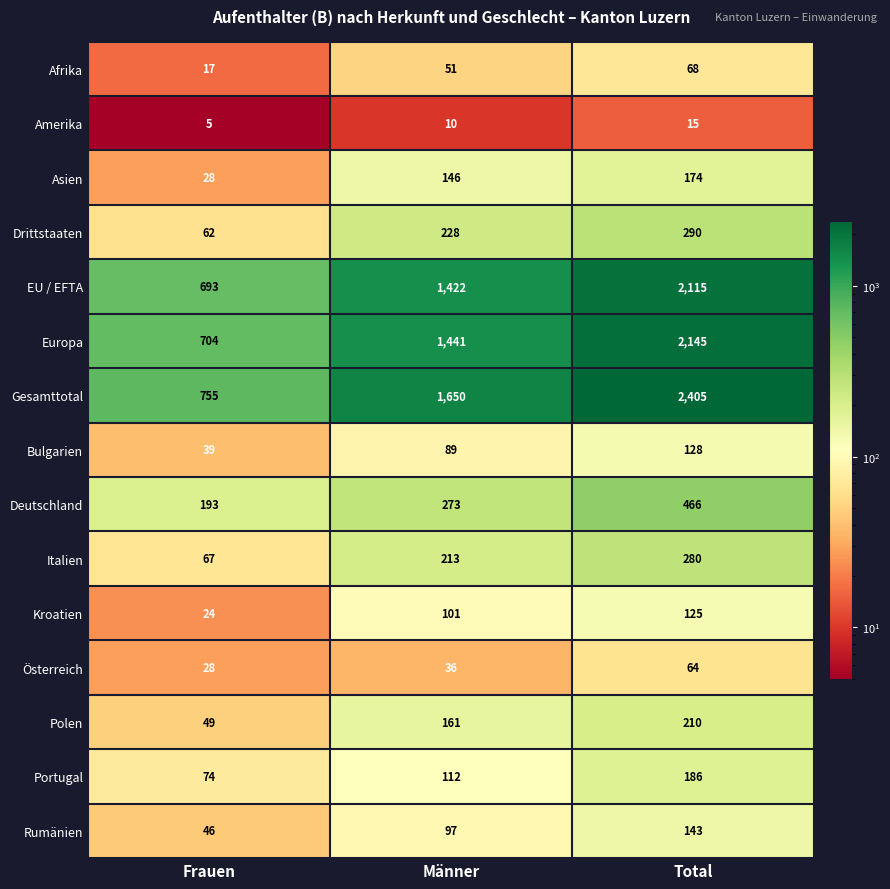

Which label corresponds to the smallest value in the chart?

Frauen